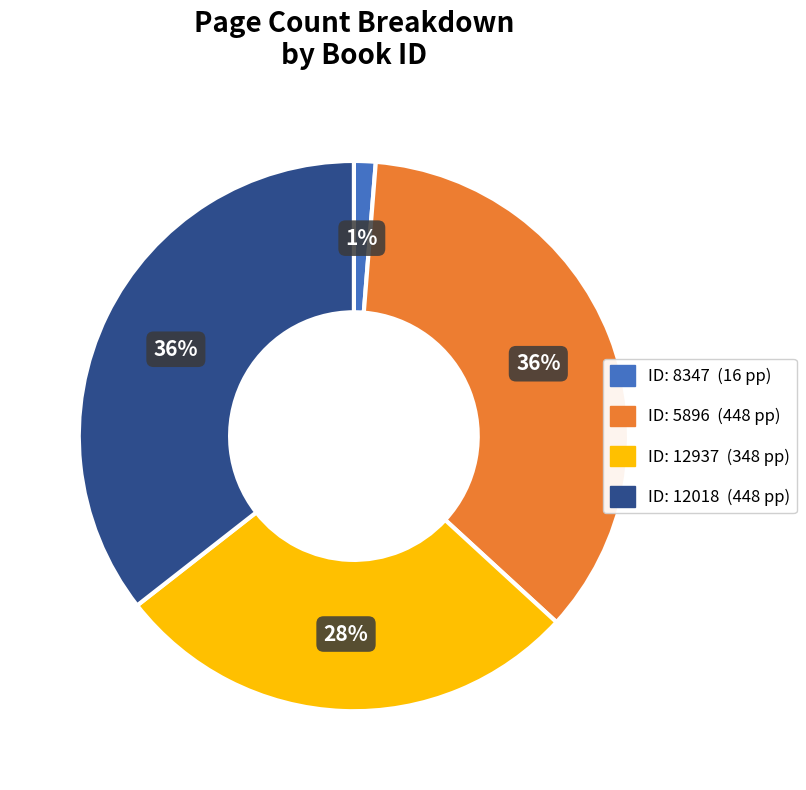

Is there any slice that represents more than half of the pie?

No